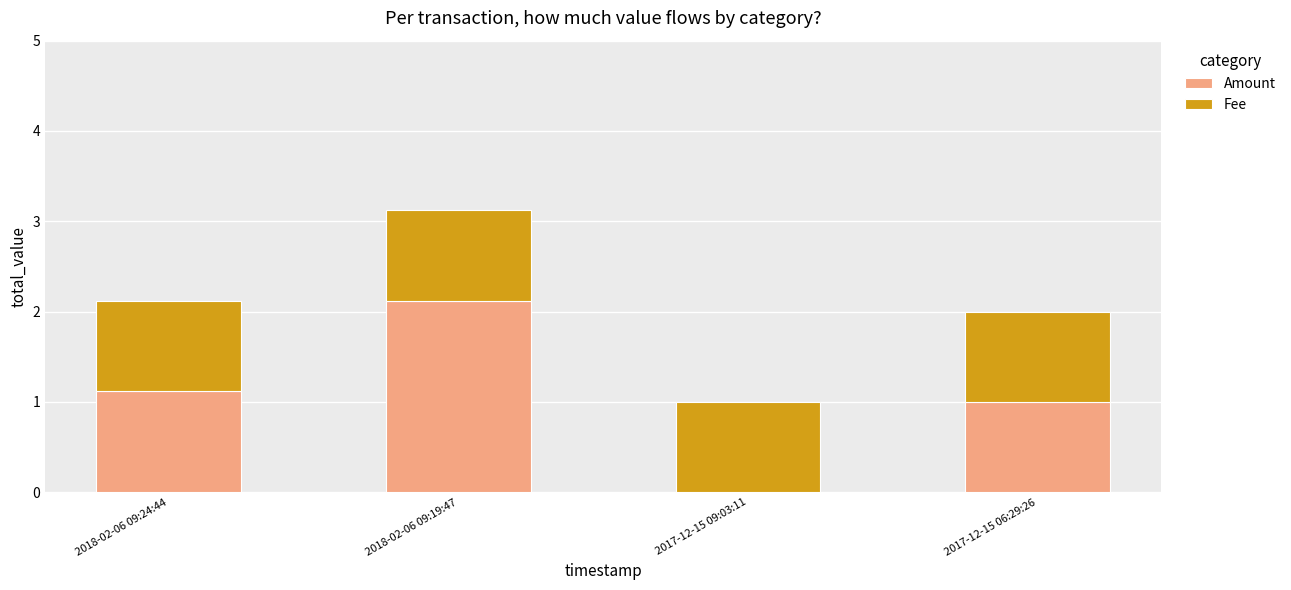

What is the total value across all series at 2018-02-06 09:24:44?

2.1